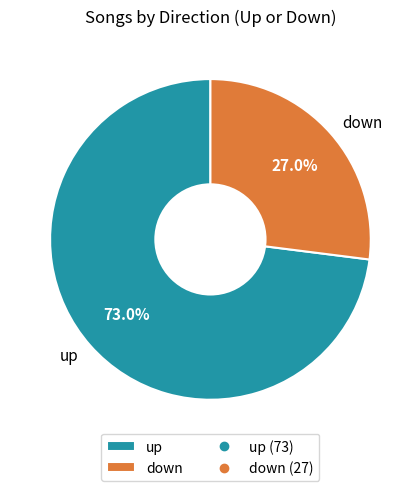

What is the ratio of the value at down to the value at up?

0.4